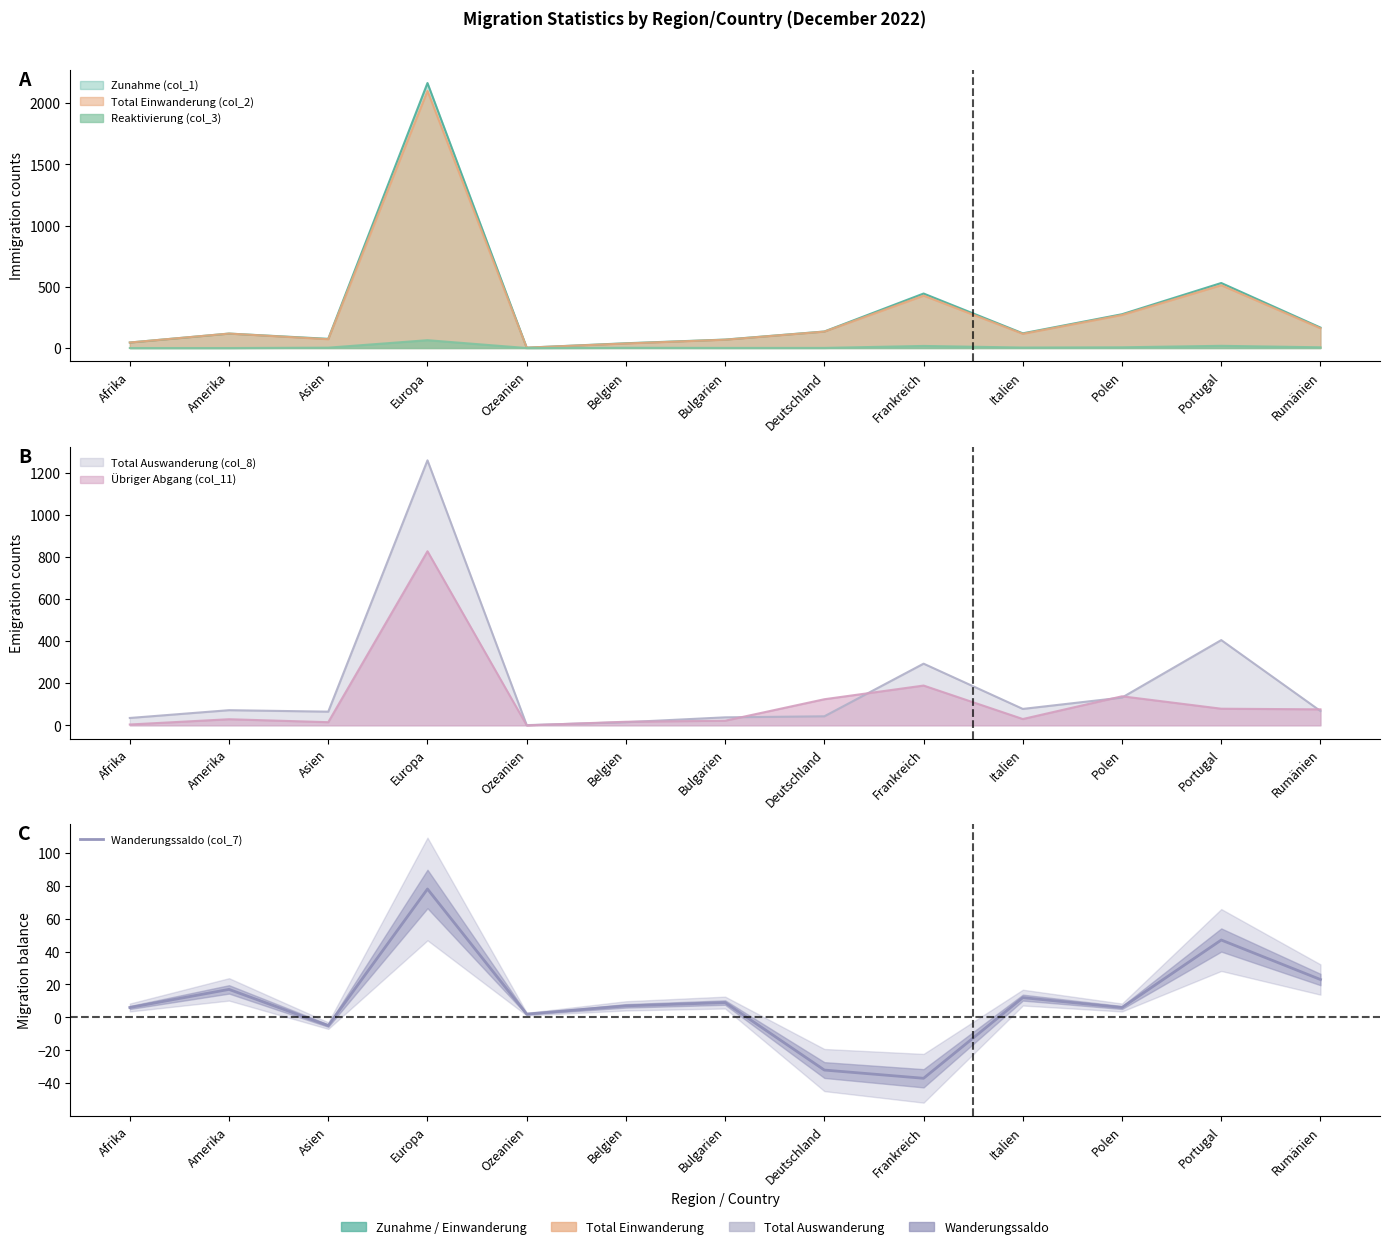

List the labels in order of value, smallest first.

Frankreich, Deutschland, Asien, Ozeanien, Afrika, Polen, Belgien, Bulgarien, Italien, Amerika, Rumänien, Portugal, Europa